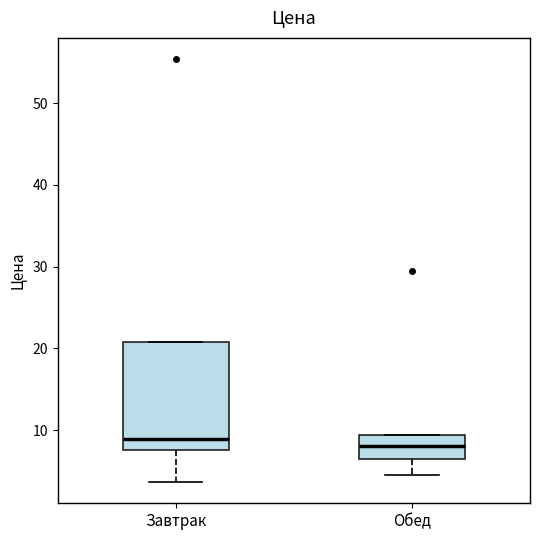

Where is the upper edge of the box for Завтрак on the y-axis? The values are not printed on the chart, so give them approximately, as read against the axis.

21